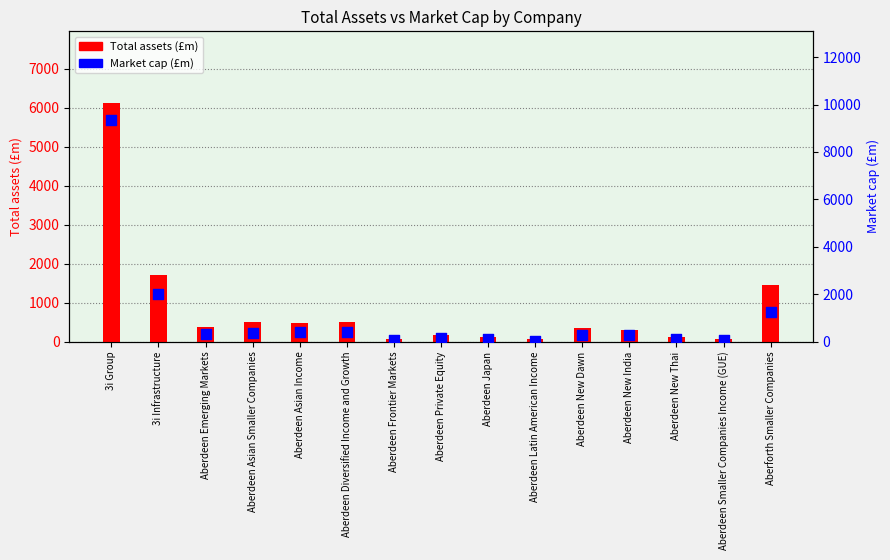

What is the total value across all series at Aberdeen New Dawn?

610.9